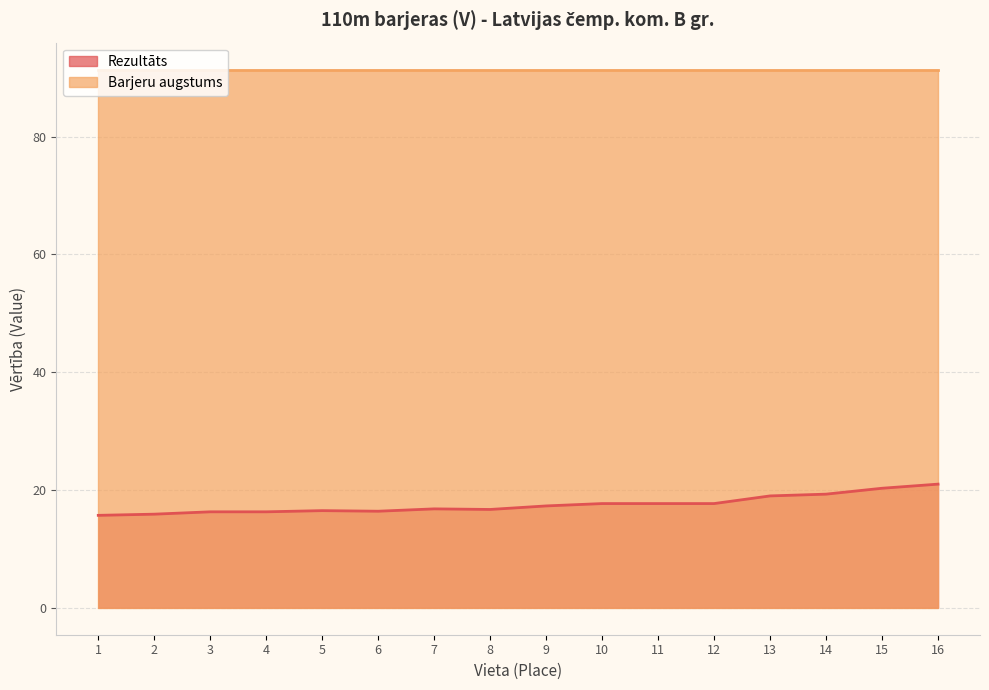

The value at 12 is 17.7. True or false?

True